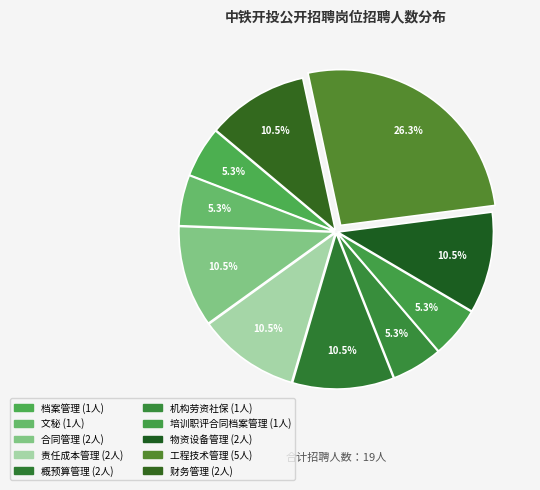

What is the ratio of the value at 财务管理 to the value at 工程技术管理?

0.4